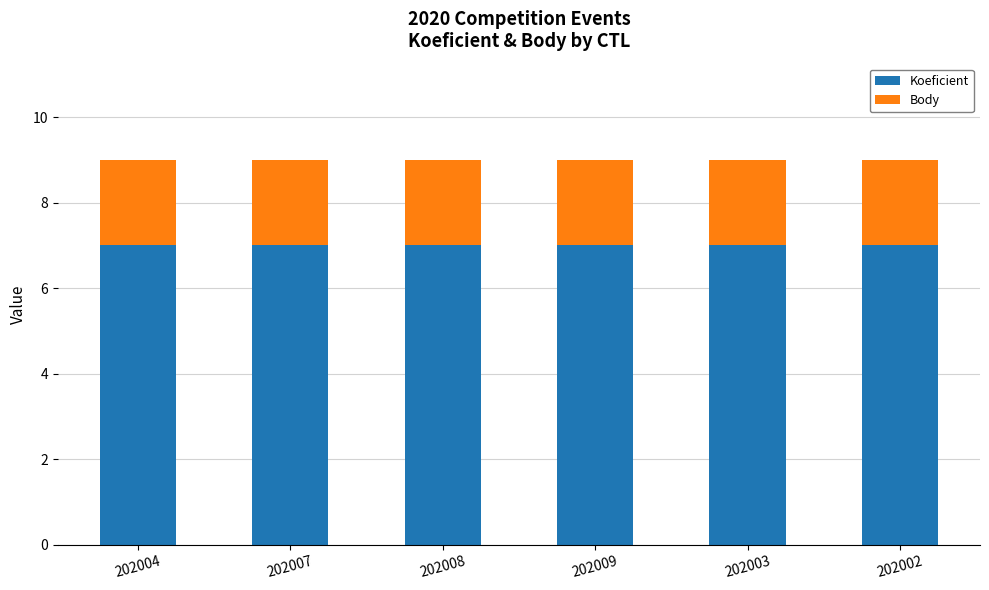

What is the sum of all Koeficient values?

42